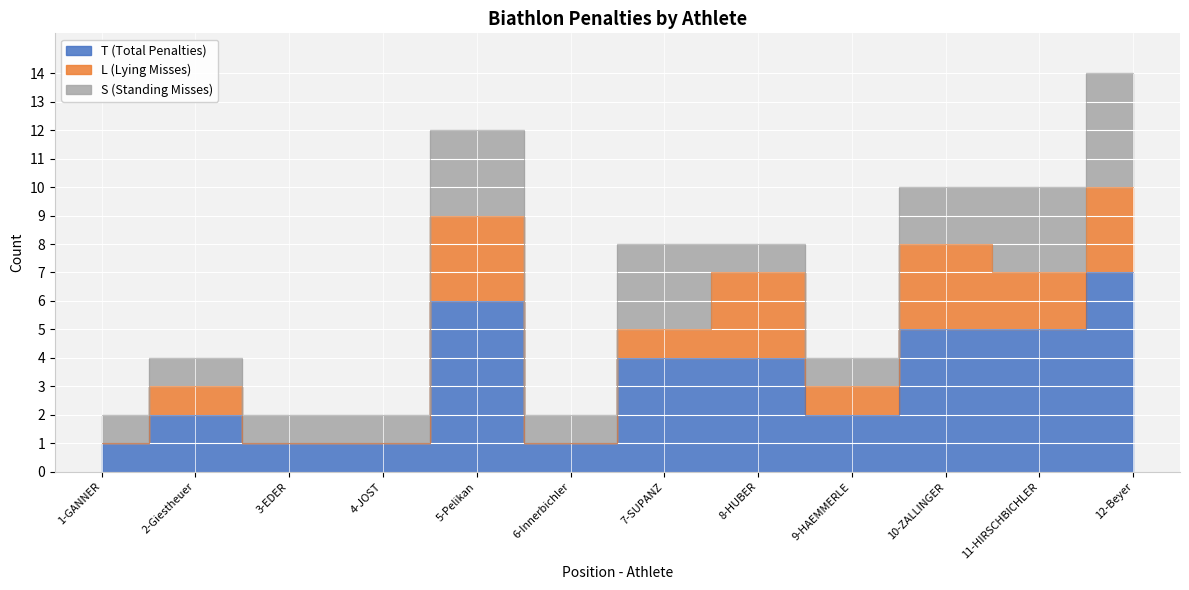

At how many categories does at least one series exceed 4?

4